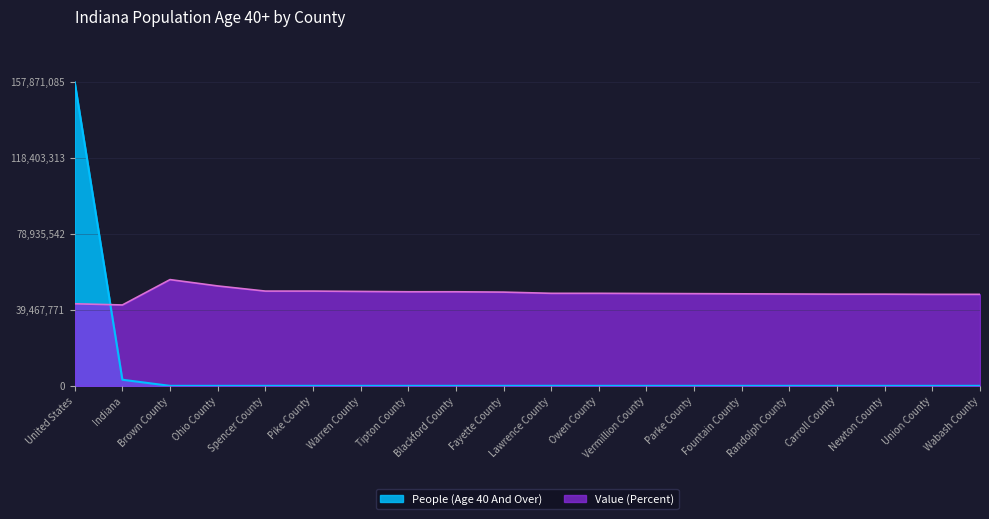

At how many categories does at least one series exceed 50989?

20